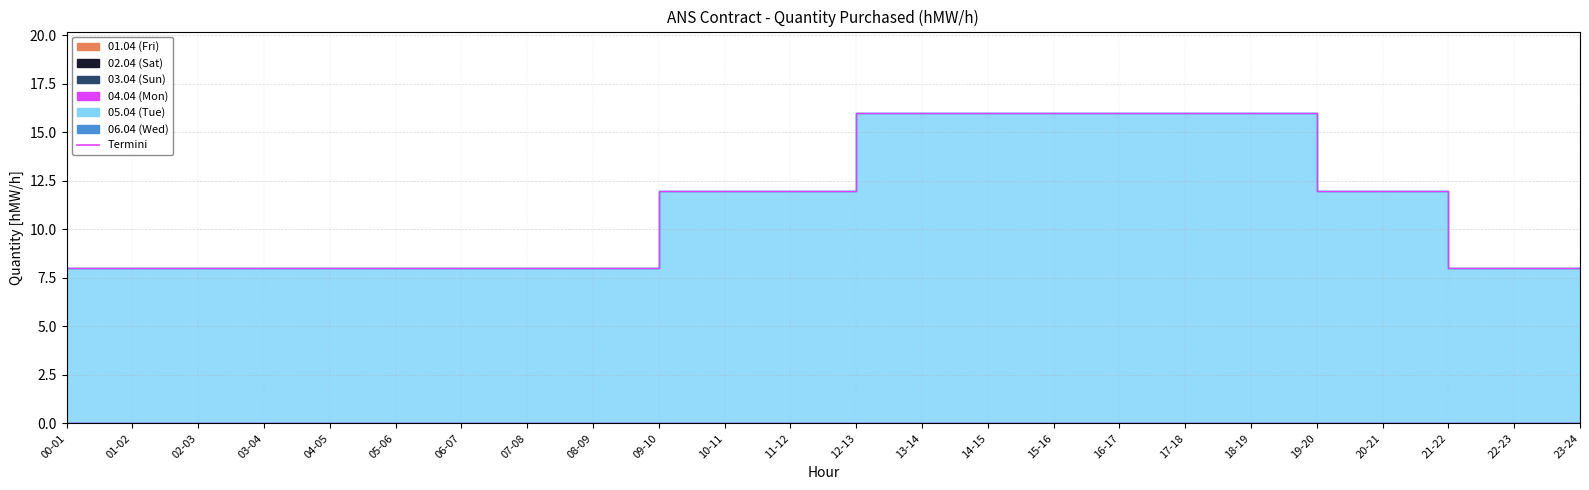

List the labels in order of 02.04 (Sat) value, smallest first.

00-01, 01-02, 02-03, 03-04, 04-05, 05-06, 06-07, 07-08, 08-09, 09-10, 10-11, 11-12, 12-13, 13-14, 14-15, 15-16, 16-17, 17-18, 18-19, 19-20, 20-21, 21-22, 22-23, 23-24